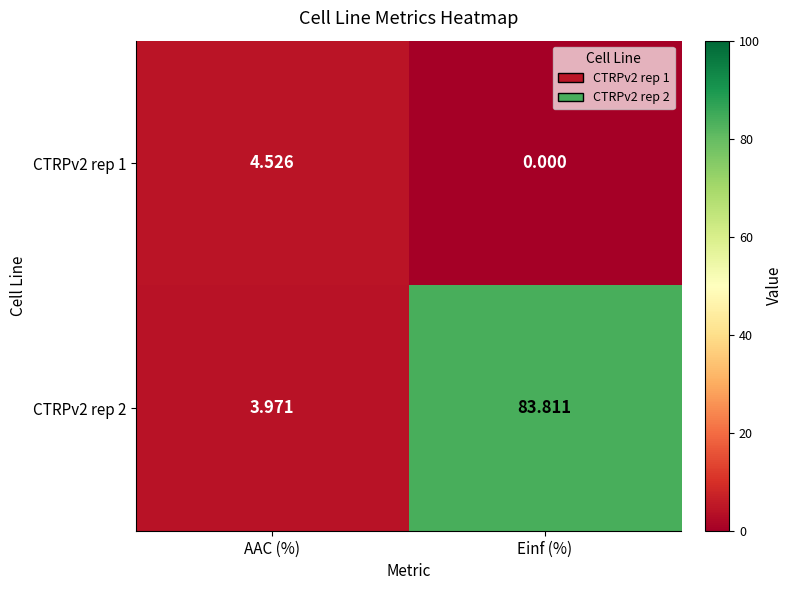

Rank the series at AAC (%) from lowest to highest value.

CTRPv2 rep 2, CTRPv2 rep 1